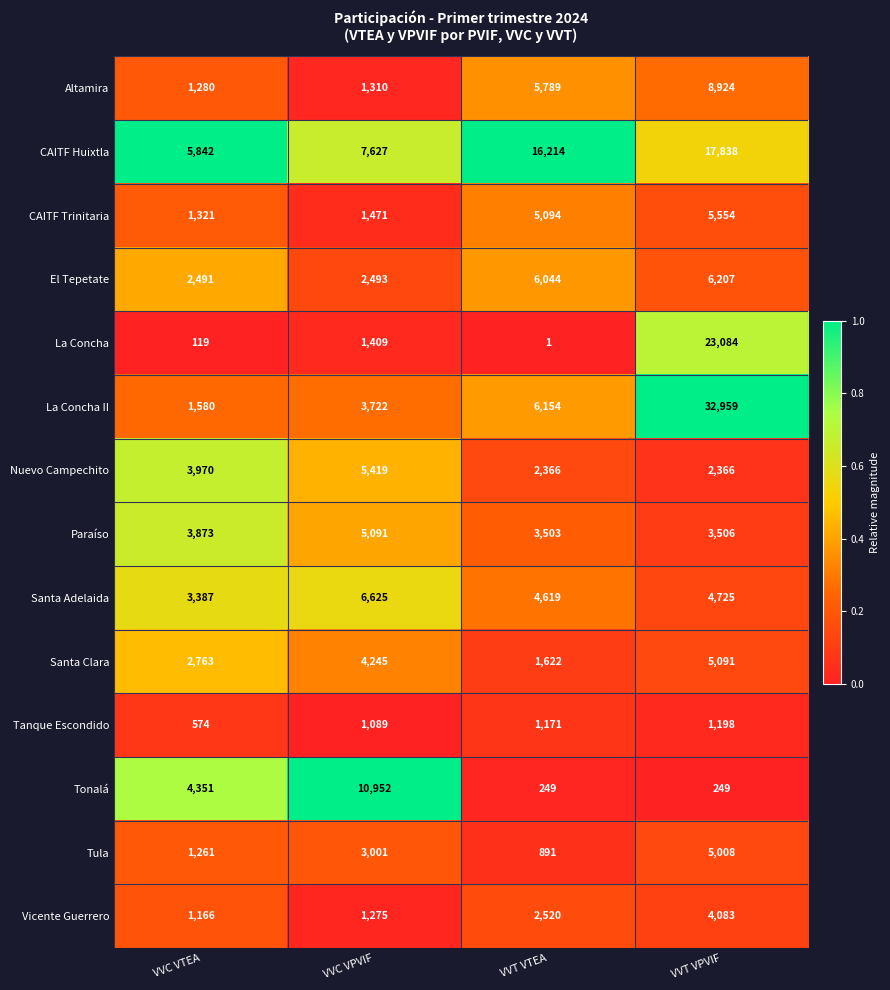

The value of La Concha at VVT VTEA is 2. True or false?

False